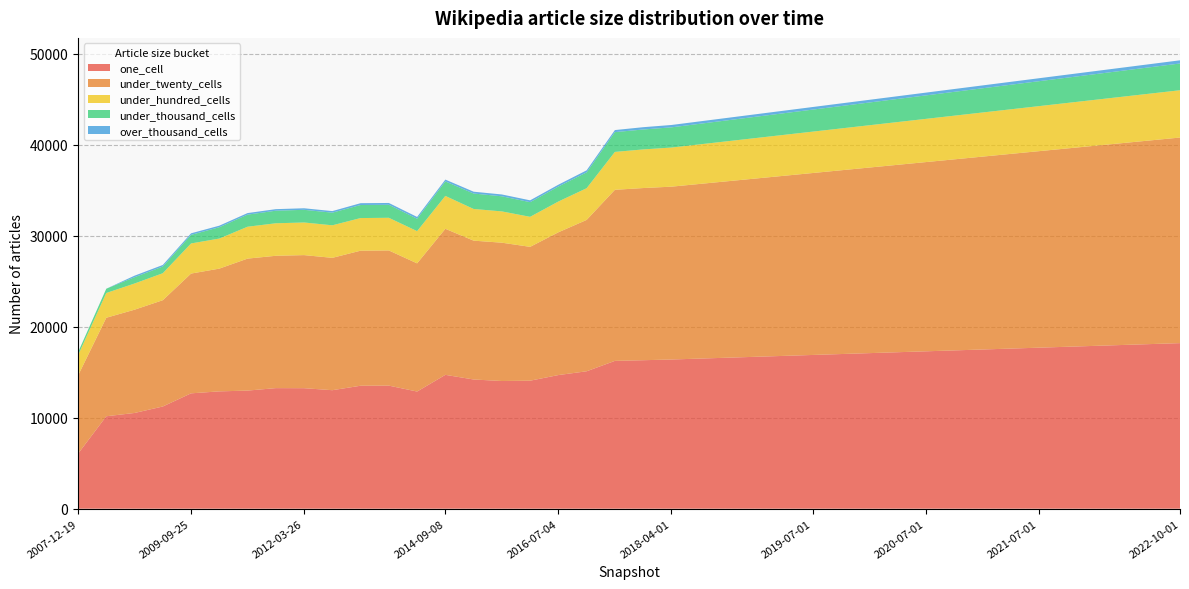

Reading left to right, what are all the values shown in this chart?

one_cell: 6041	10161	10523	11234	12681	12897	12983	13254	13247	13026	13517	13529	12878	14714	14203	14036	14071	14690	15106	16249	16322	16400	16500	16600	16700	16800	16900	17000	17100	17200	17300	17400	17500	17600	17700	17800	17900	18000	18100	18200
under_twenty_cells: 8590	10829	11353	11684	13165	13494	14508	14548	14629	14550	14846	14860	14091	16055	15263	15205	14713	15694	16639	18806	18926	19000	19200	19400	19600	19800	20000	20200	20400	20600	20800	21000	21200	21400	21600	21800	22000	22200	22400	22600
under_hundred_cells: 2234	2722	2878	2967	3312	3305	3506	3574	3586	3577	3587	3590	3544	3615	3483	3440	3302	3384	3485	4166	4246	4300	4350	4400	4450	4500	4550	4600	4650	4700	4750	4800	4850	4900	4950	5000	5050	5100	5150	5200
under_thousand_cells: 322	469	693	736	943	1244	1329	1381	1392	1389	1433	1429	1358	1593	1697	1659	1610	1646	1743	2174	2190	2220	2260	2300	2340	2380	2420	2460	2500	2540	2580	2620	2660	2700	2740	2780	2820	2860	2900	2940
over_thousand_cells: 0	0	168	171	171	171	171	171	171	171	200	200	200	201	201	202	202	202	223	226	253	260	265	270	275	280	285	290	295	300	305	310	315	320	325	330	335	340	345	350